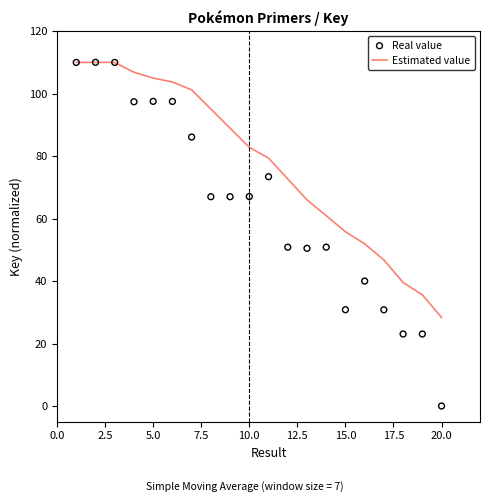

True or false: Estimated value has a value of 28.4 at 20.0.

True